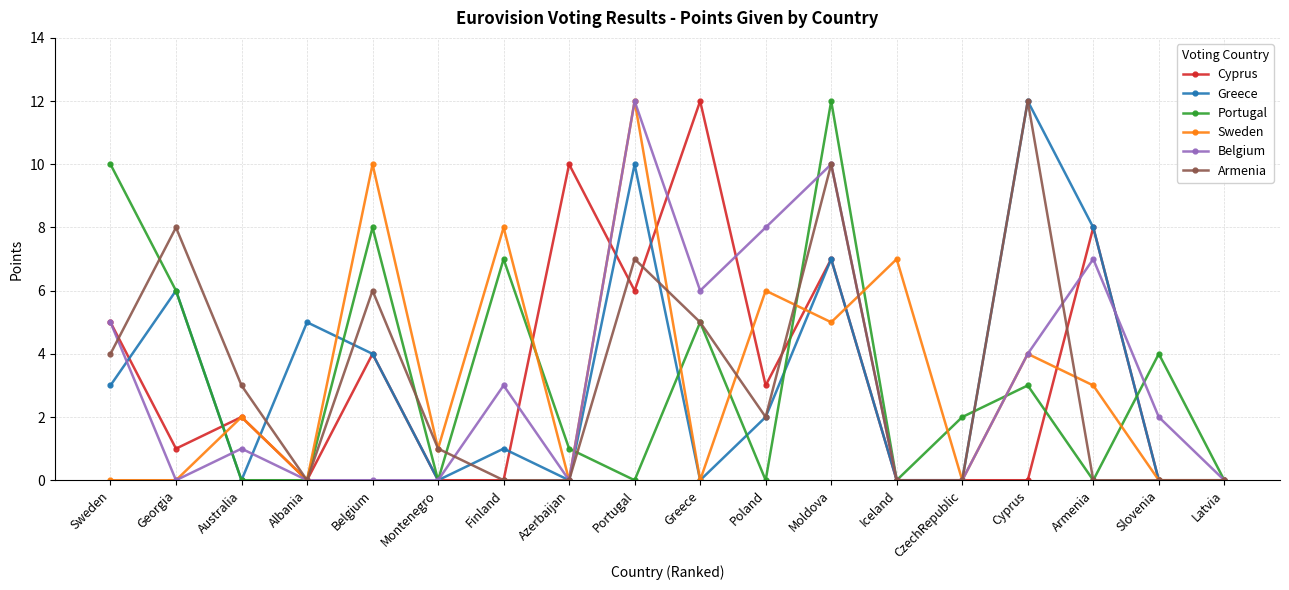

At which category is the sum across all series the highest?

Moldova